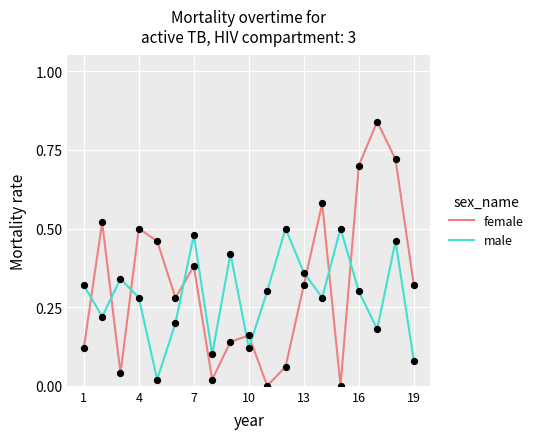

What are all the series names shown in the legend?

female, male